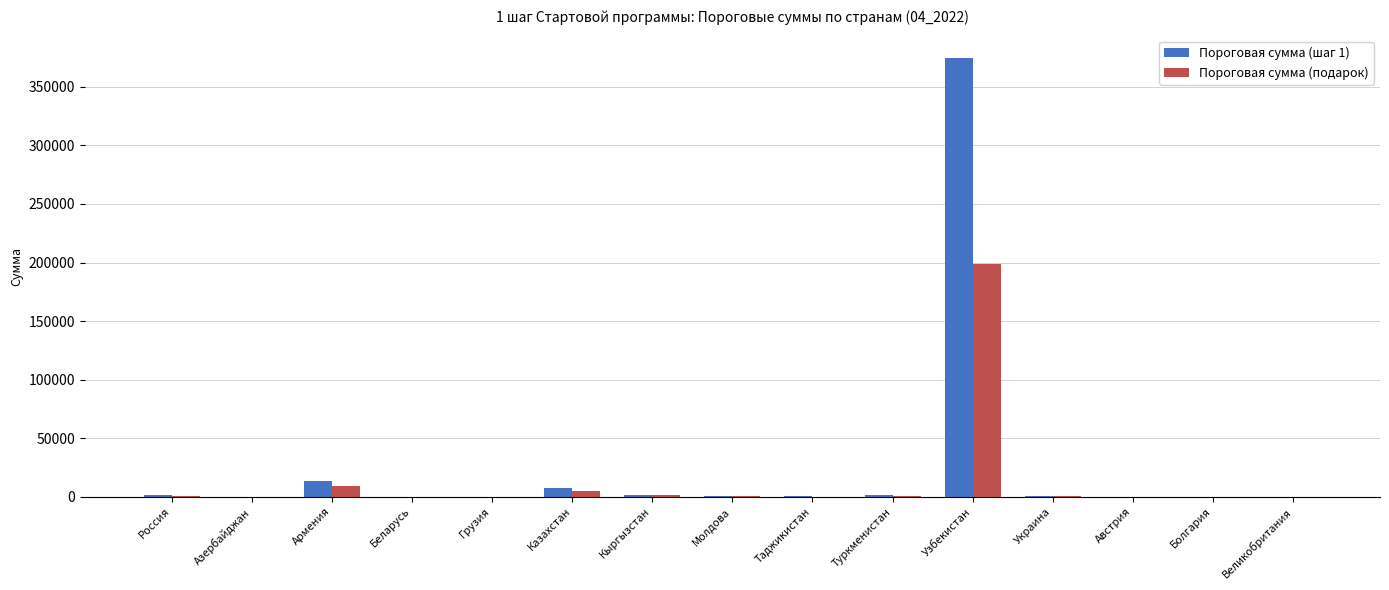

Where is Пороговая сумма (подарок) nearest to the value 99508?

Армения